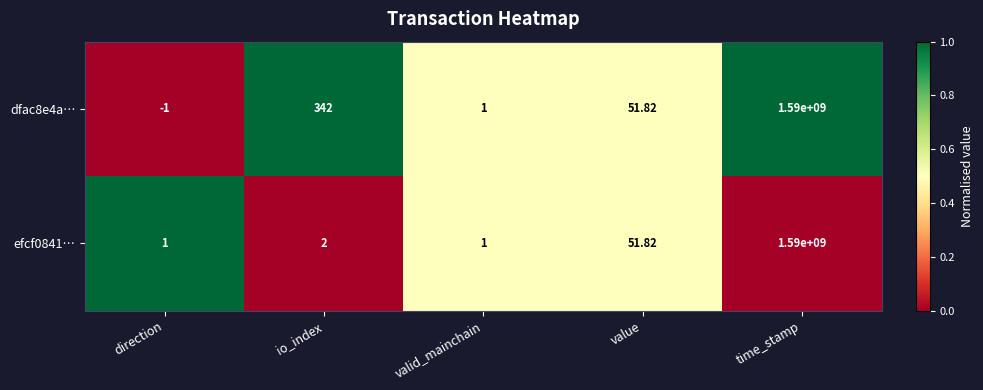

At which label is dfac8e4a… closest to 794999999?

io_index